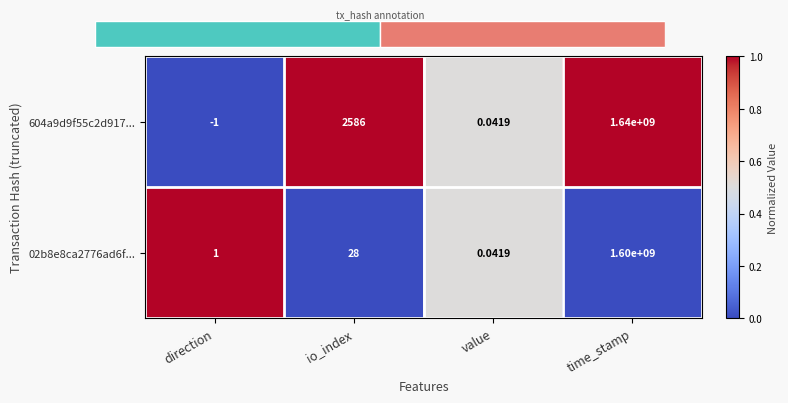

What is the total value across all series at direction?

1.0